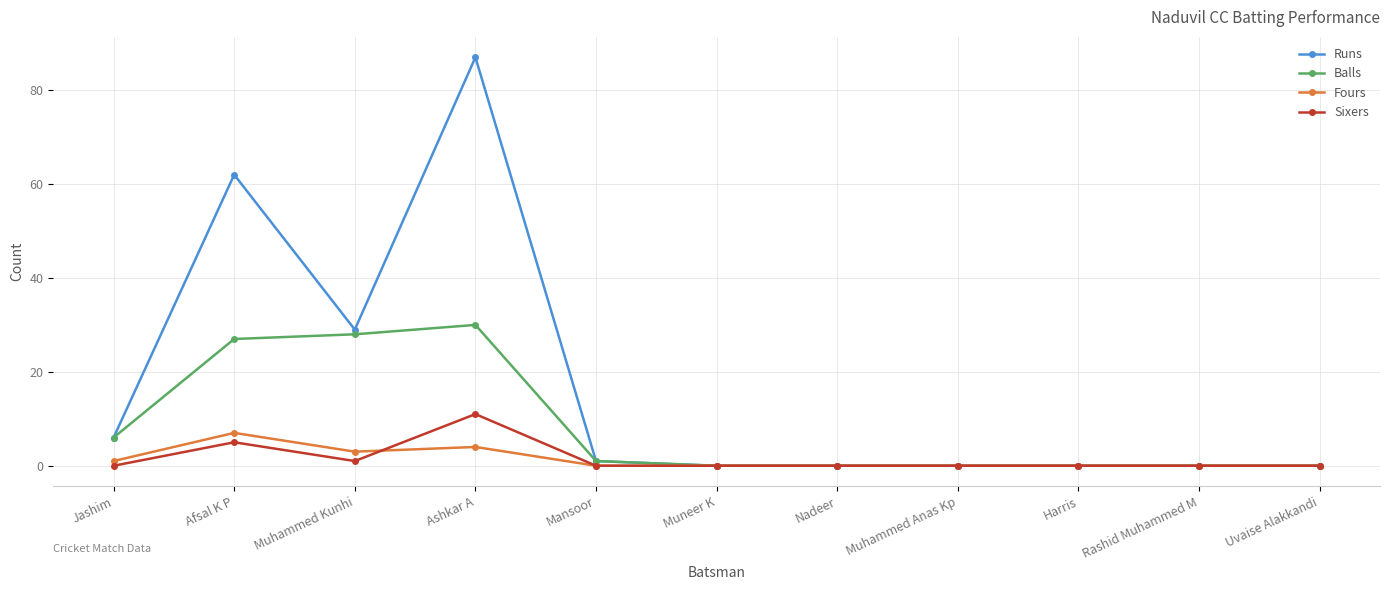

The value of Fours at Uvaise Alakkandi is -4. True or false?

False